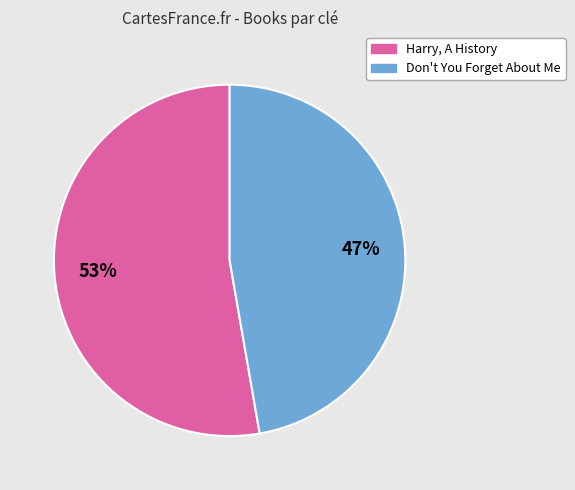

What percentage is the Don't You Forget About Me slice, to the nearest percent?

47%